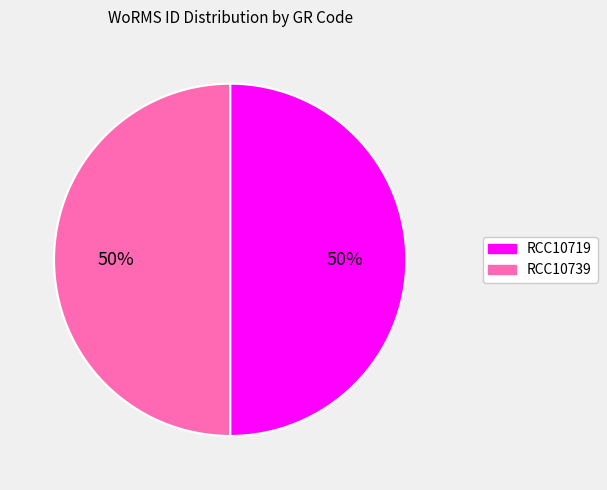

To the nearest percent, what is the combined percentage of RCC10719 and RCC10739?

100%